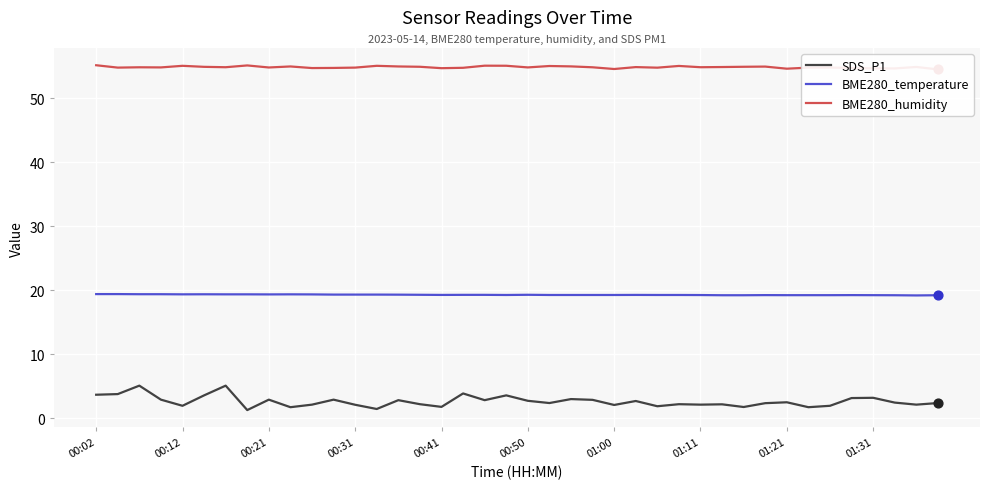

Which series has the largest total across all categories?

BME280_humidity